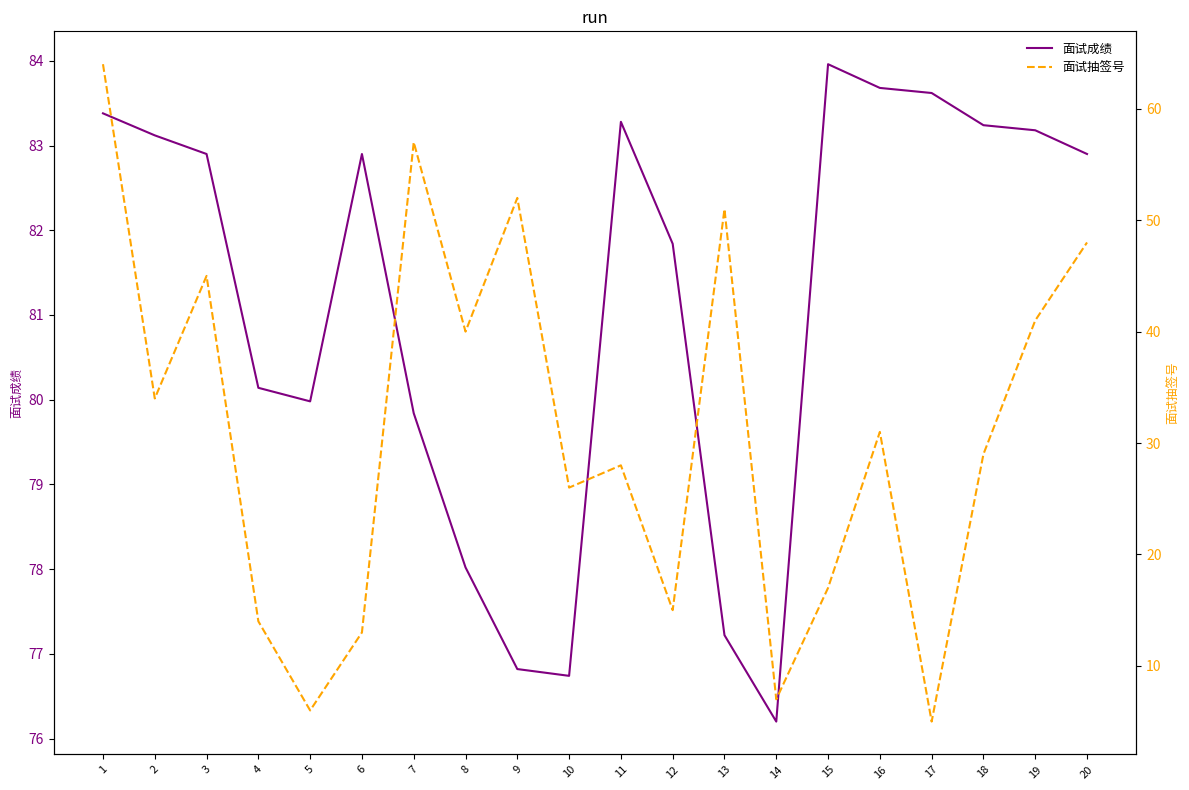

List the series in order of their peak value, lowest first.

面试抽签号, 面试成绩